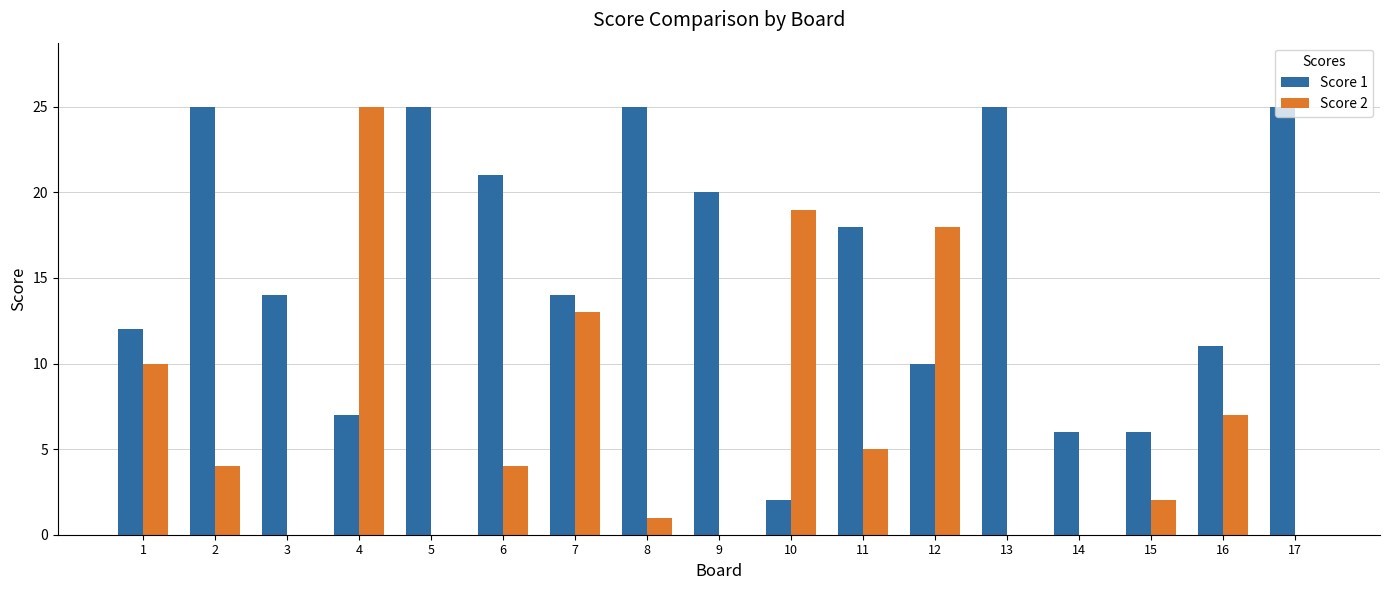

What is the sum of all Score 2 values?

108